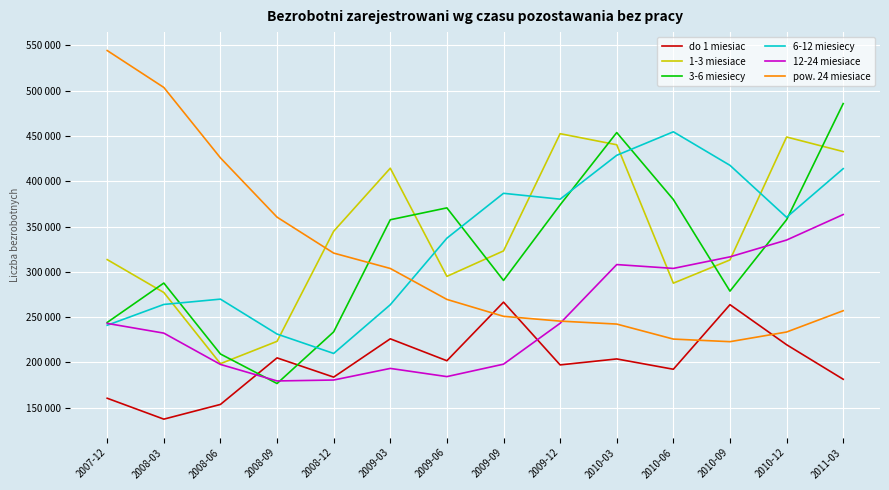

Which series has the largest range (max minus min)?

pow. 24 miesiace